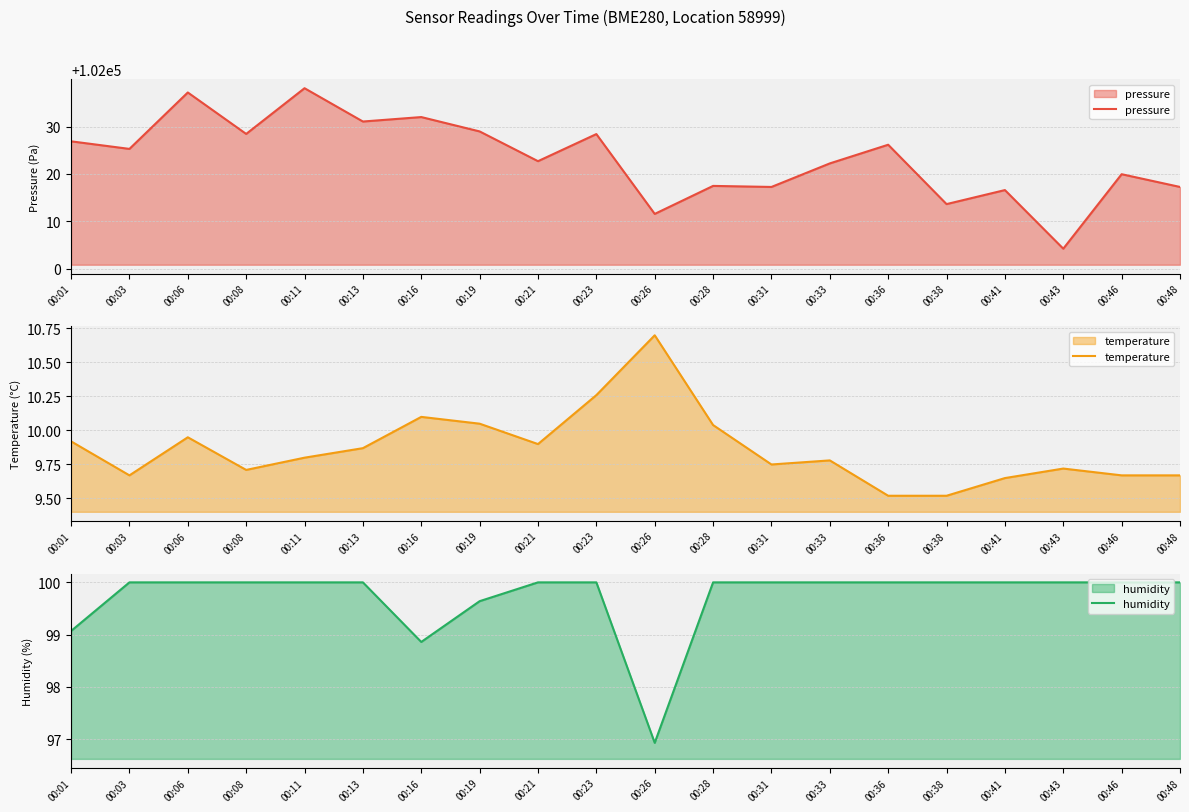

Which category has the lowest value across all series?

00:36